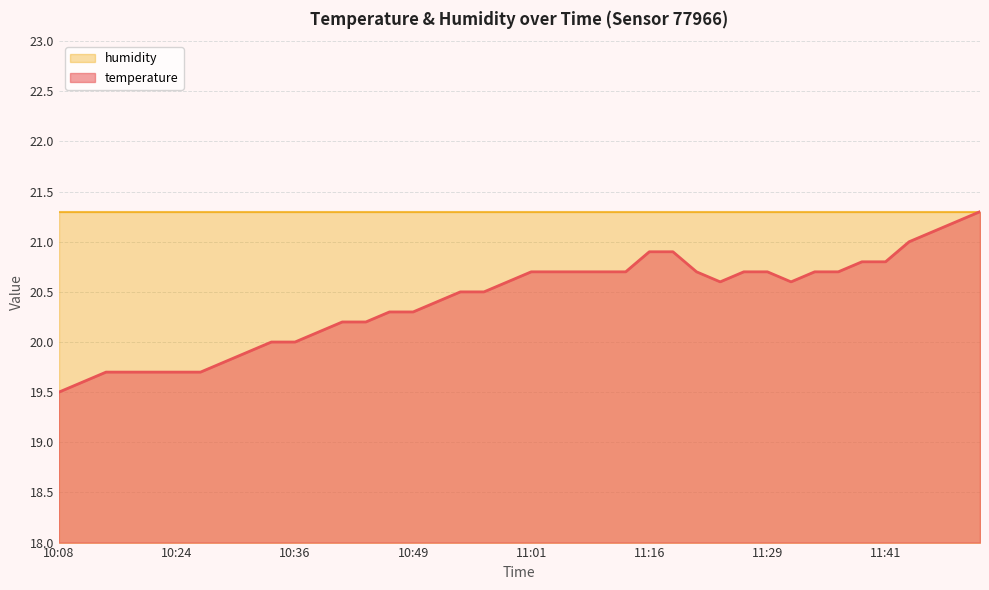

What is the change in value from 10:51 to 11:54?

+0.9